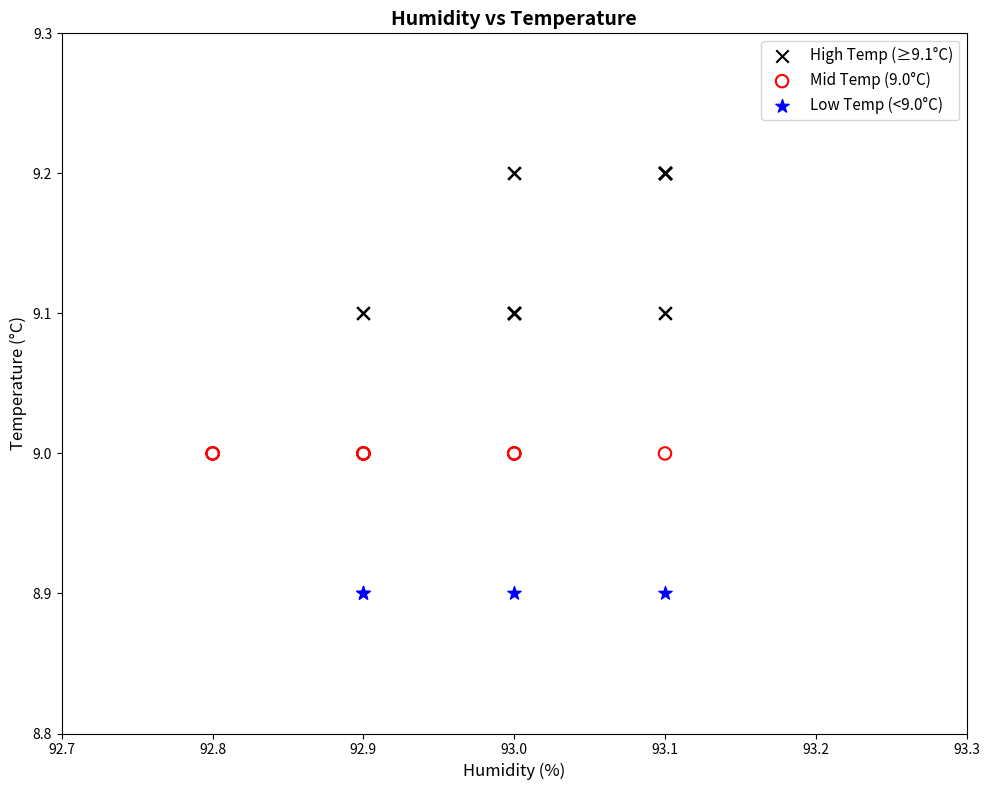

Which series contains the highest Y value?

High Temp (≥9.1°C)